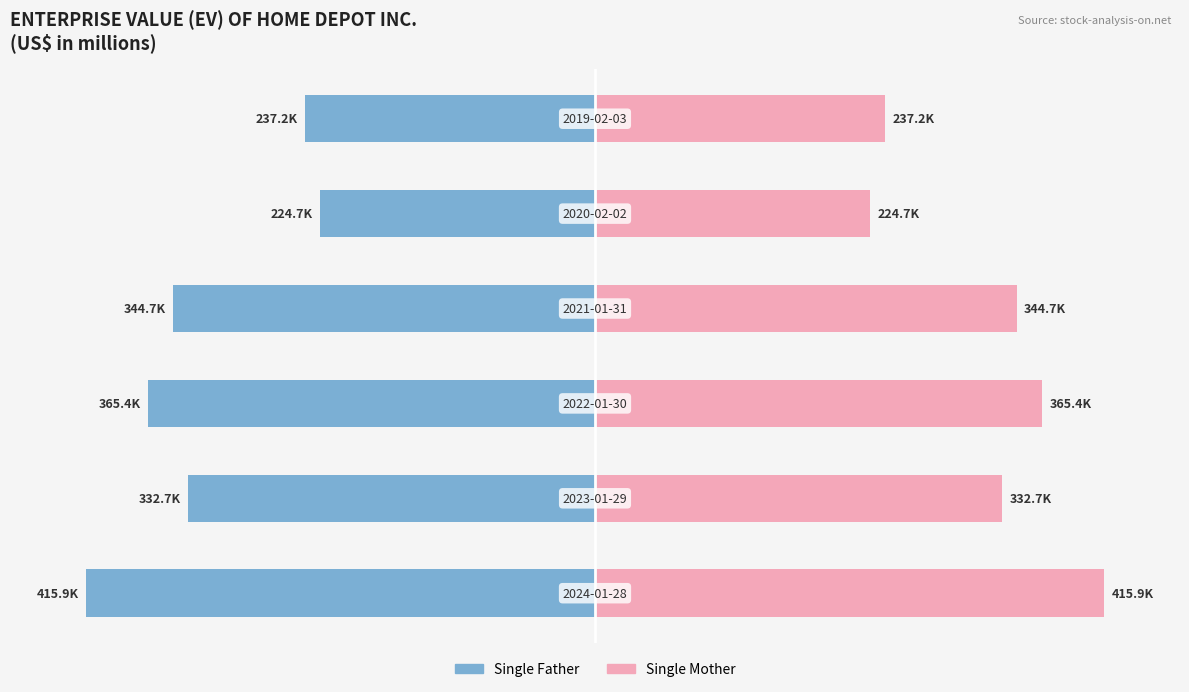

What are all the series names shown in the legend?

Single Father, Single Mother